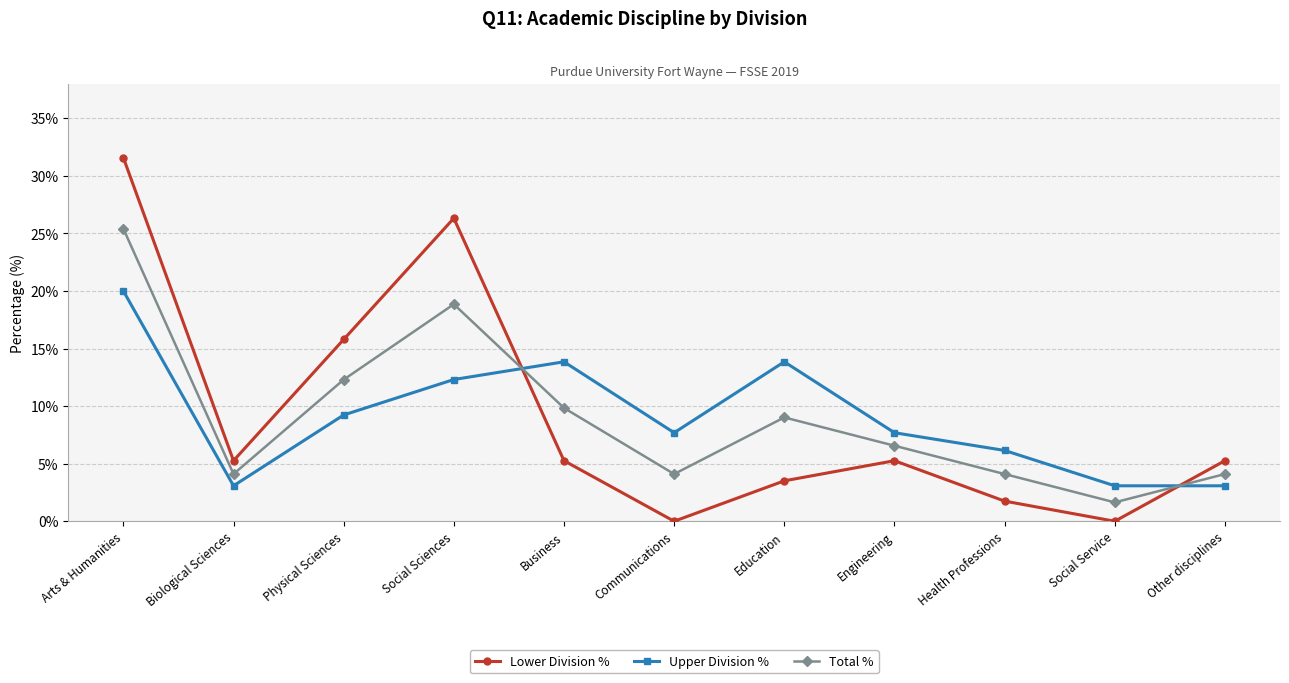

Count the number of data series in this chart.

3